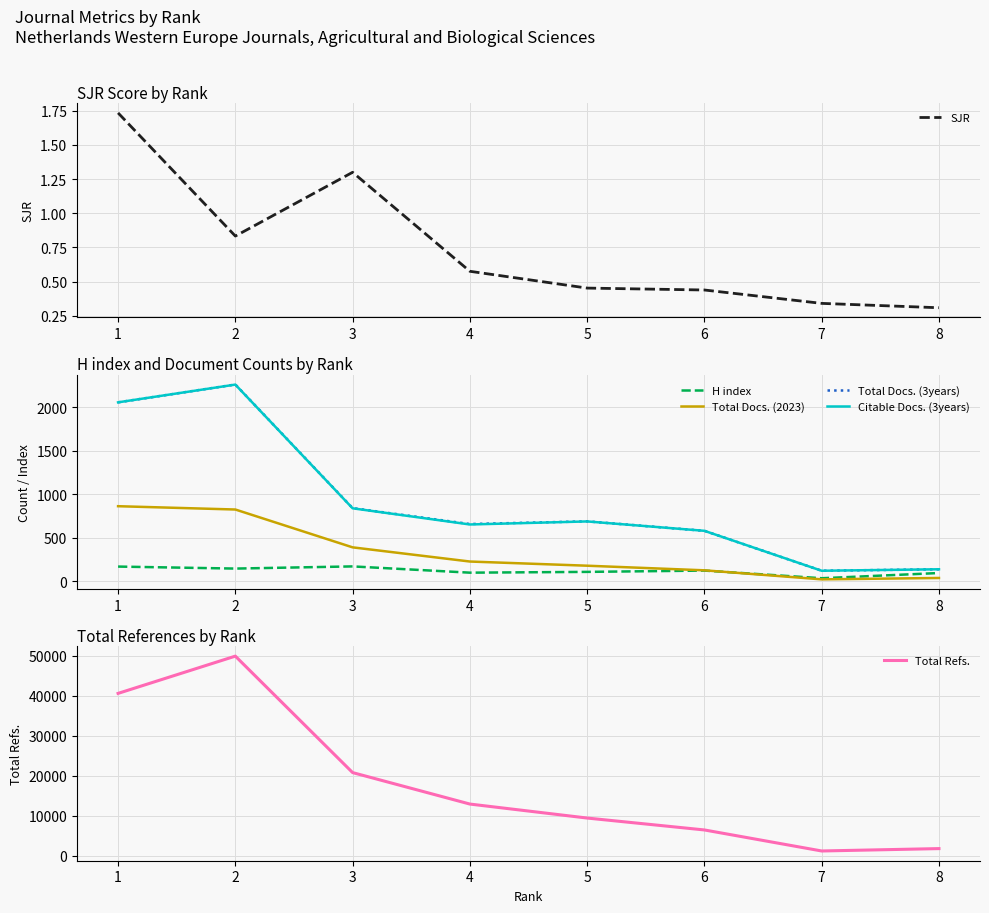

What is the value of the Total Docs. (2023) point at the 3rd from the left?

389.0